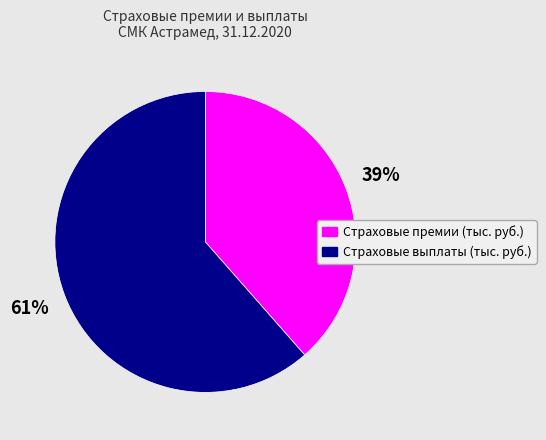

Which category has the biggest portion of the pie?

Страховые выплаты (тыс. руб.)